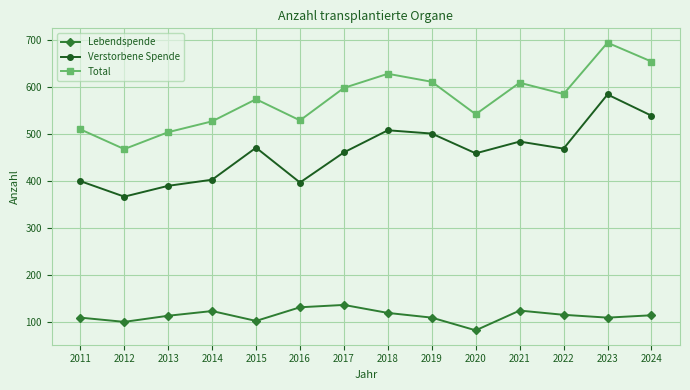

Which series changed the most between 2020 and 2022?

Total